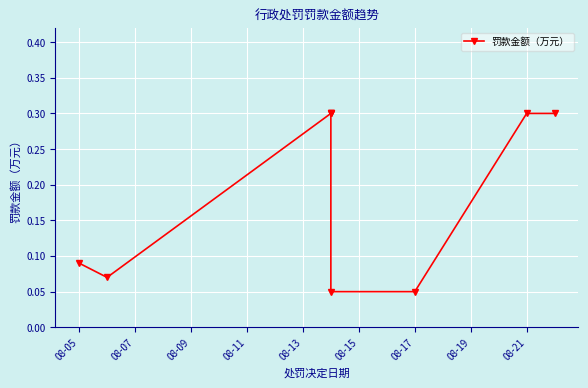

What is the change in value from 08-05 to 08-21?

+0.2